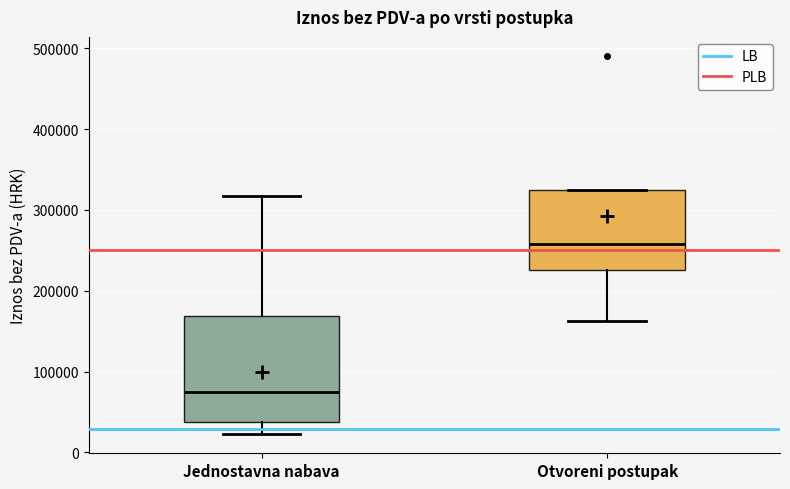

Reading left to right, transcribe this box plot: for each box, give where its median line is, the range the box spans, and where its two whiskers end, as read against the y-axis. The values are not printed on the chart, so give them approximately, as read against the axis.

Jednostavna nabava: median 80000, box 40000 to 170000, whiskers 20000 to 320000
Otvoreni postupak: median 260000, box 230000 to 320000, whiskers 160000 to 320000